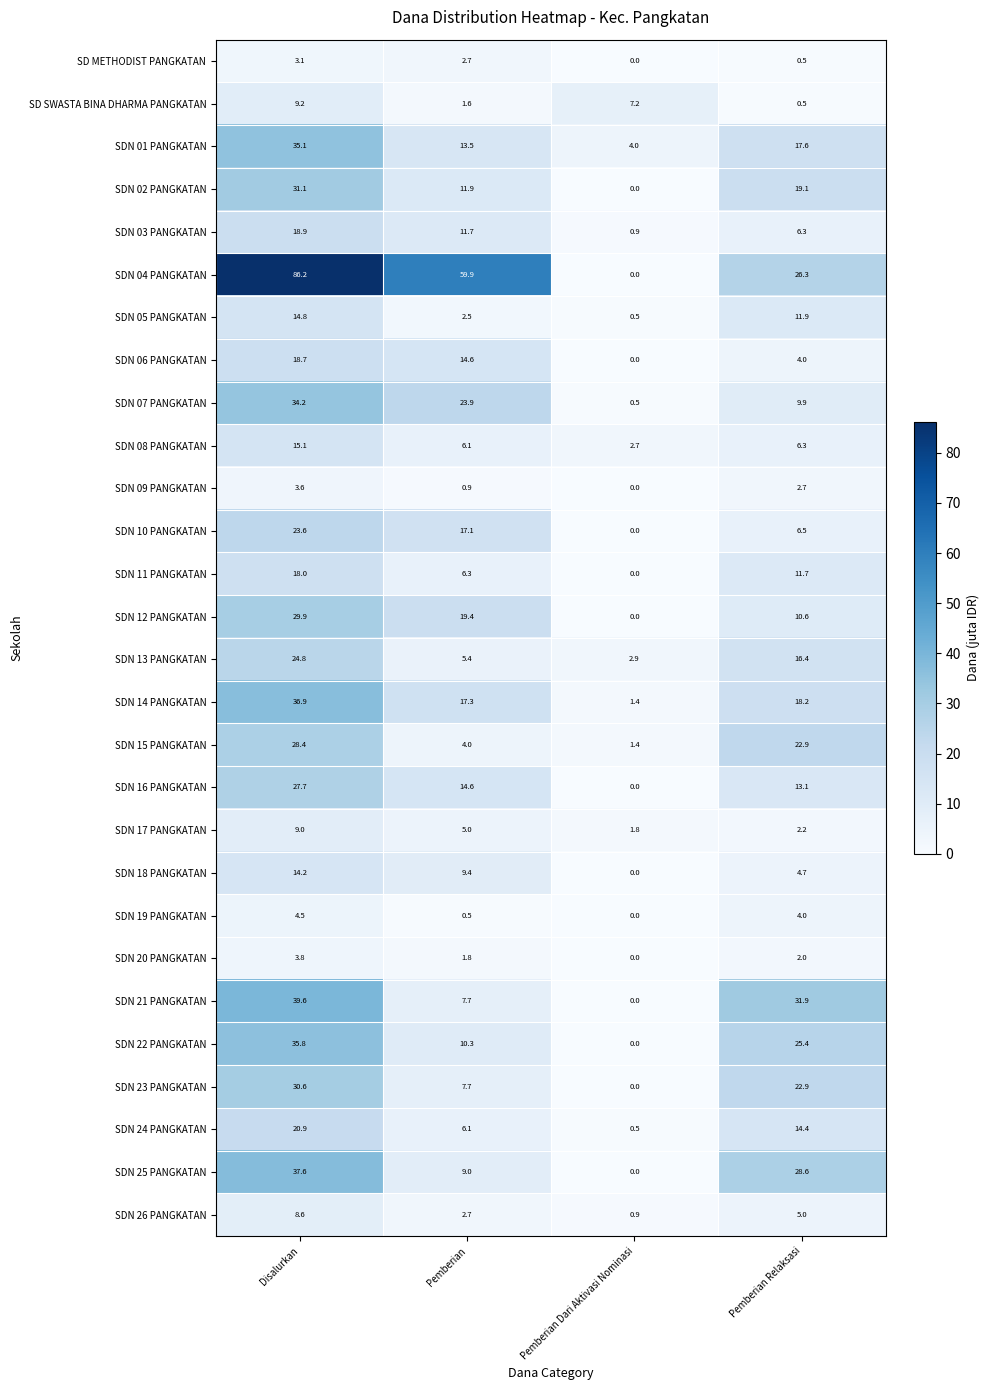

At which label is SDN 04 PANGKATAN closest to 43?

Pemberian Relaksasi